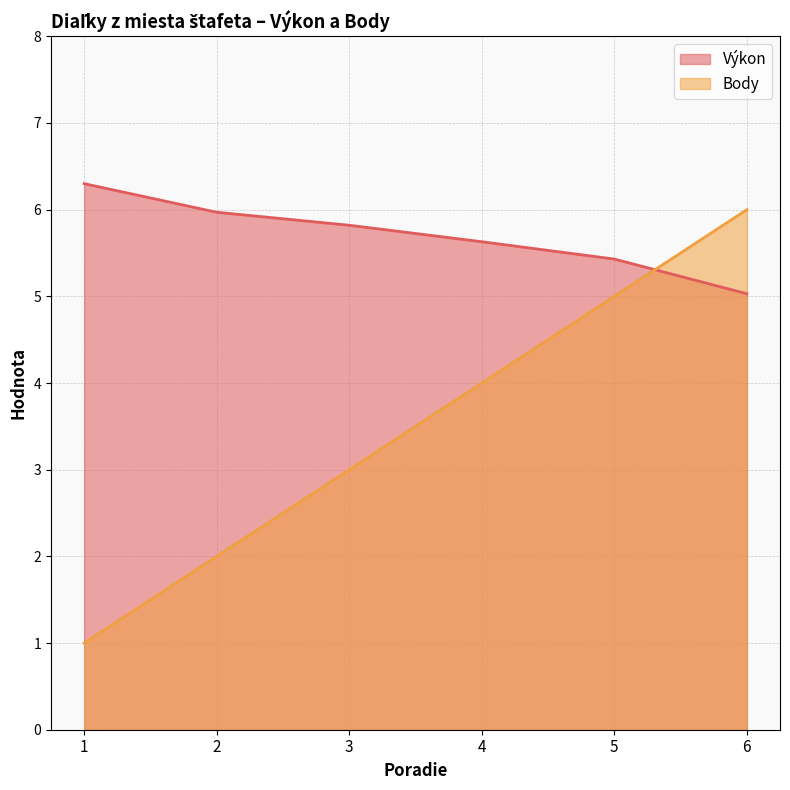

What is the difference between the Výkon values at 6 and 5?

0.4